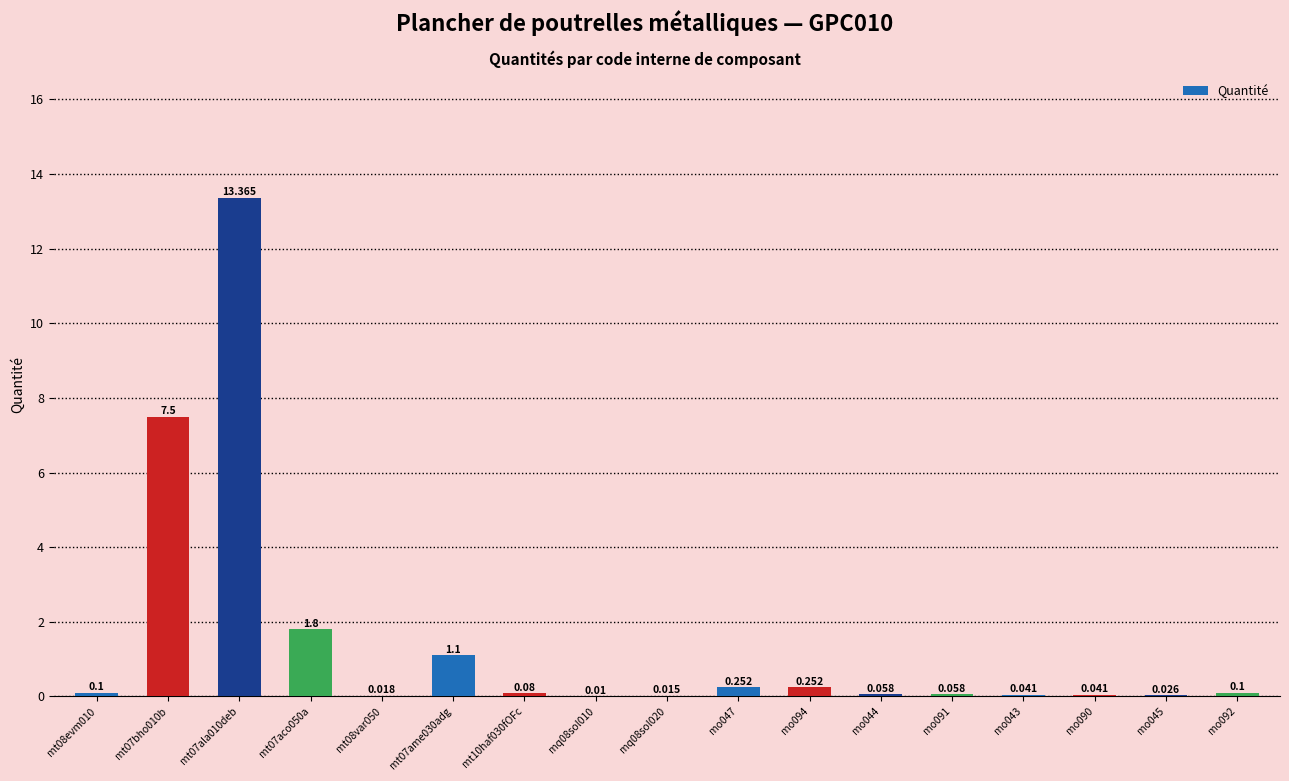

Which category has the highest value across all series?

mt07ala010deb